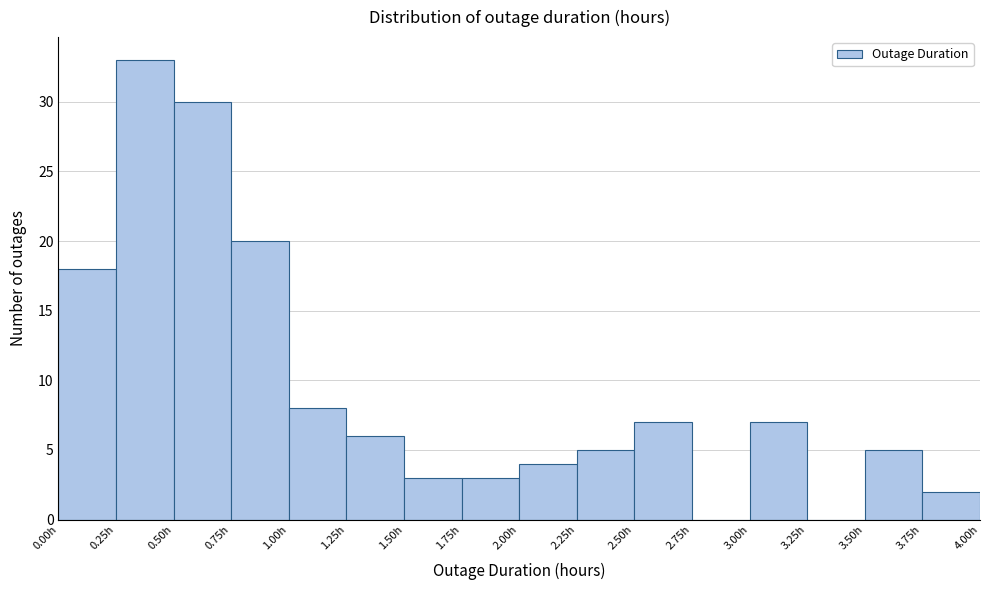

What is the height of the bar covering 3.00 to 3.25 on the x-axis? The values are not printed on the chart, so give them approximately, as read against the axis.

7